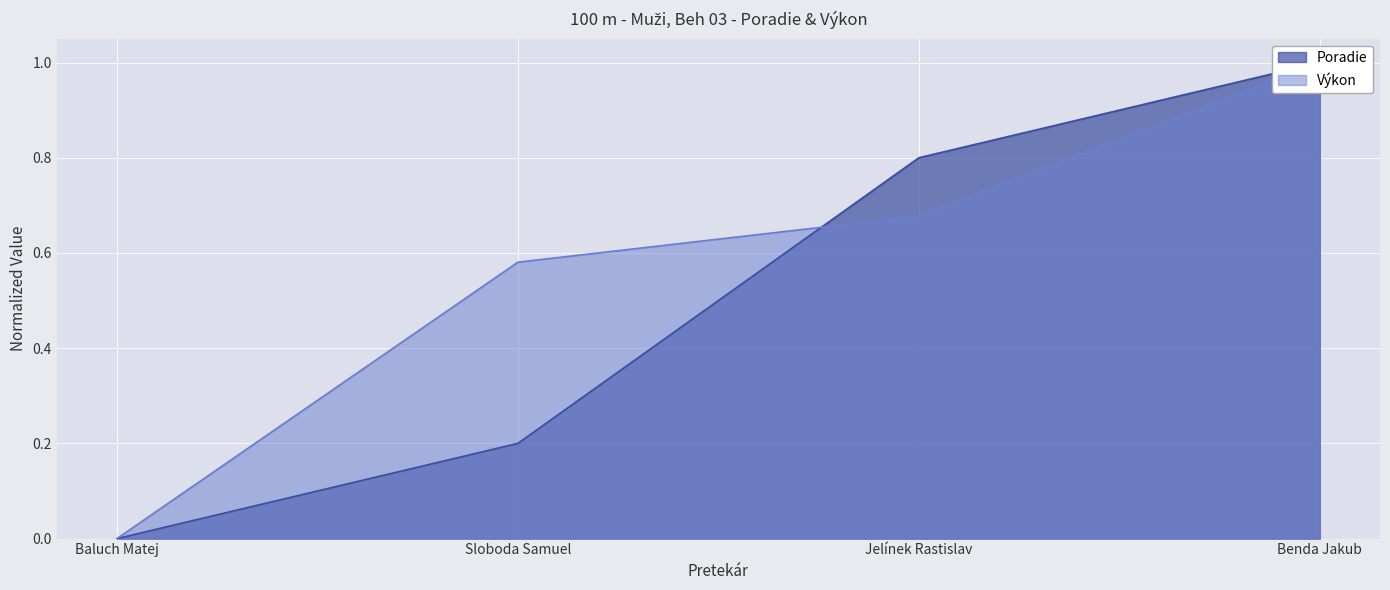

How many distinct data groups are displayed?

2